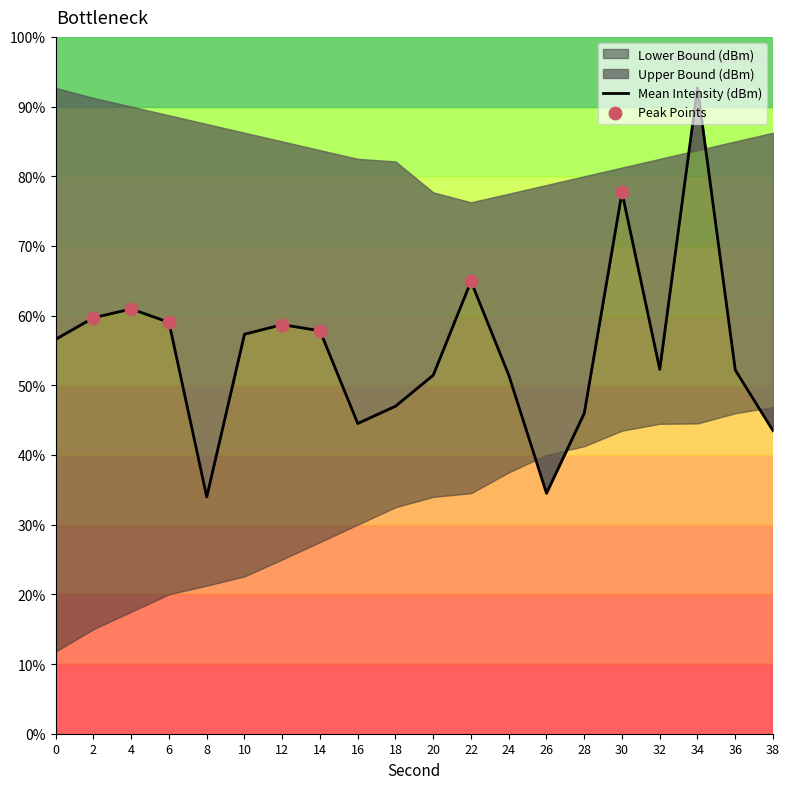

Which series has the widest spread of Y values?

Mean Intensity (dBm)